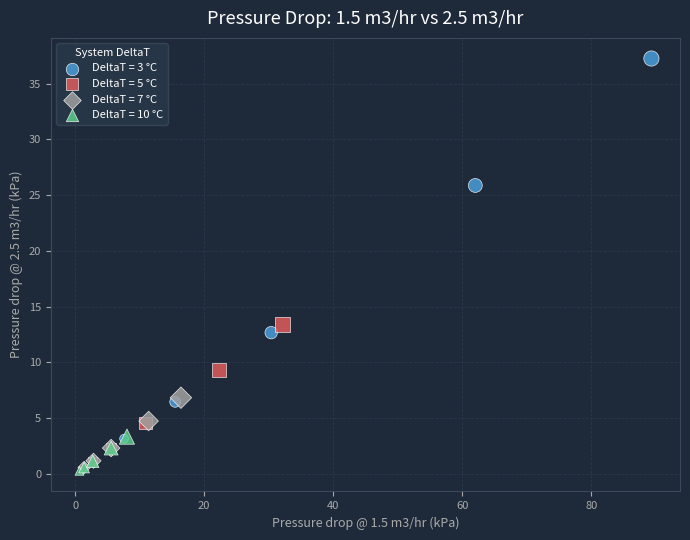

Which series reaches the maximum Y coordinate?

DeltaT = 3 °C